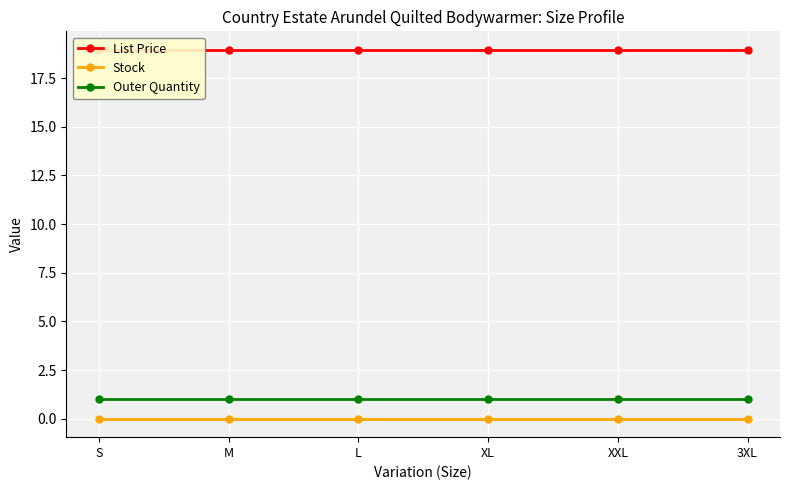

The value of Outer Quantity at M is 1.0. True or false?

True